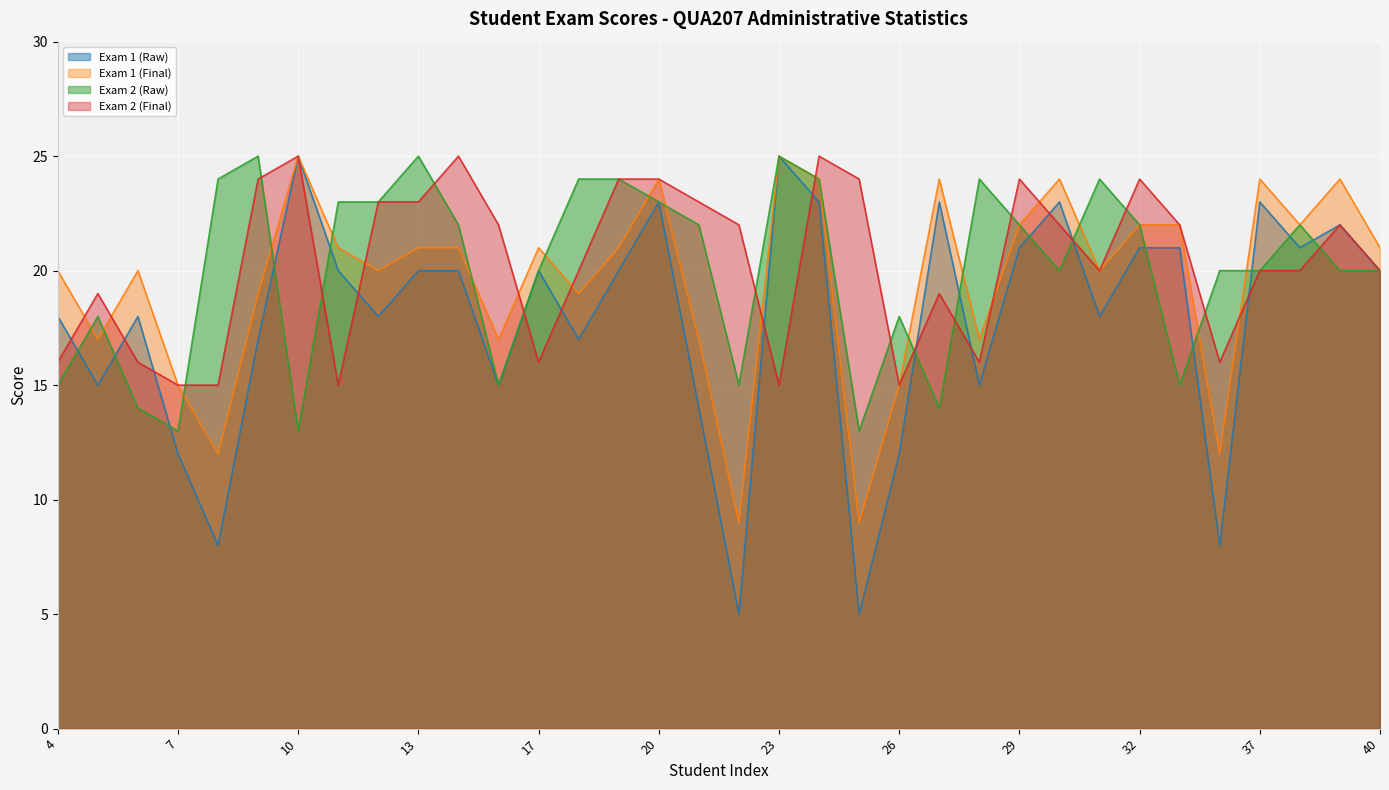

True or false: Exam 1 (Final) and Exam 1 (Raw) intersect in this chart.

False